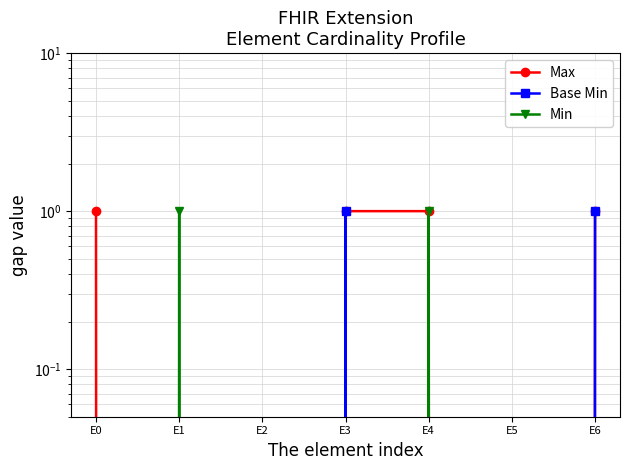

What is the sum of all Min values?

2